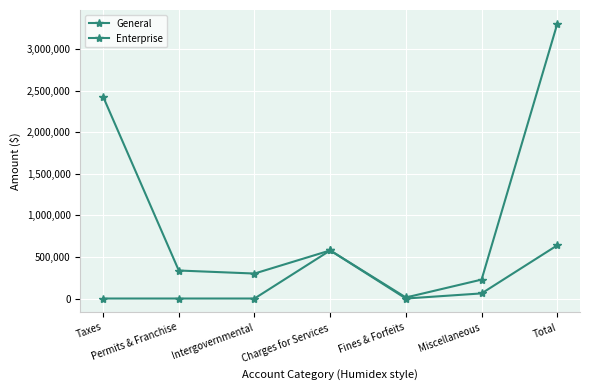

Rank the series by their maximum value, from highest to lowest.

General, Enterprise